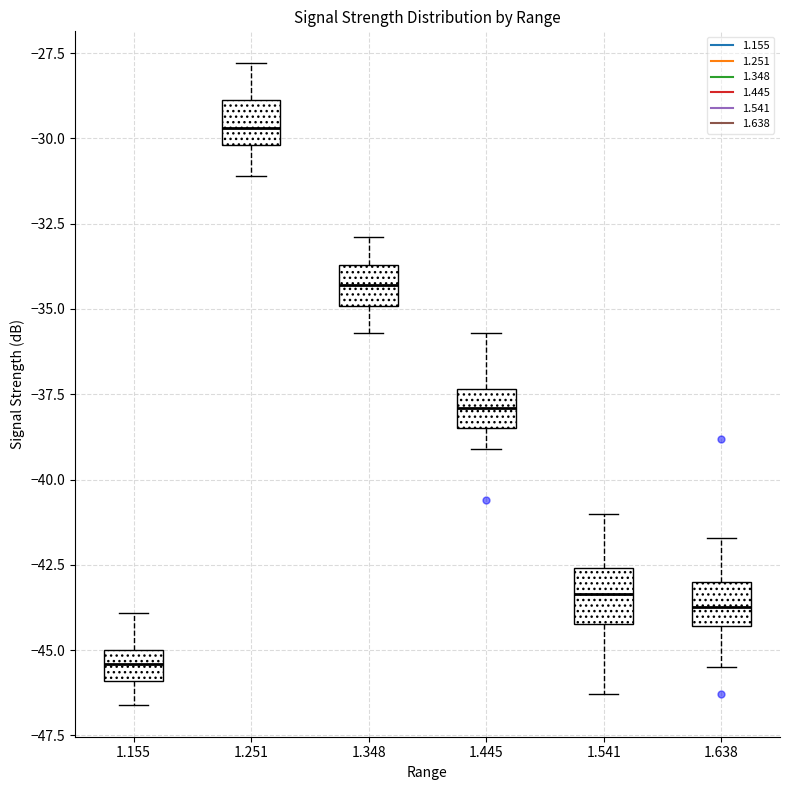

Where is the upper edge of the box at x = 1.155 on the y-axis? The values are not printed on the chart, so give them approximately, as read against the axis.

-45.0